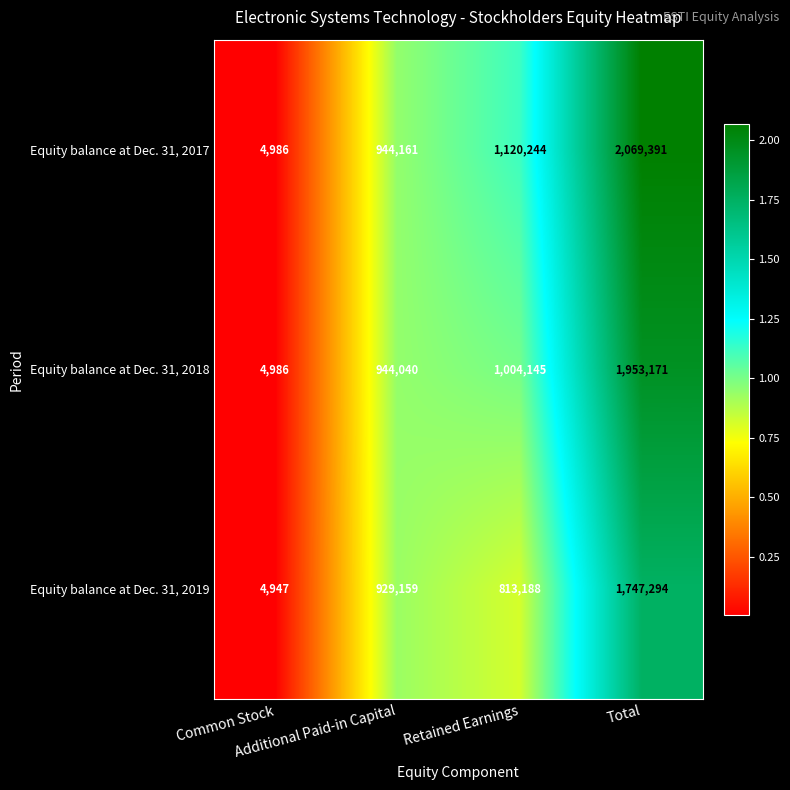

What is the average value of the Equity balance at Dec. 31, 2018 series?

976586